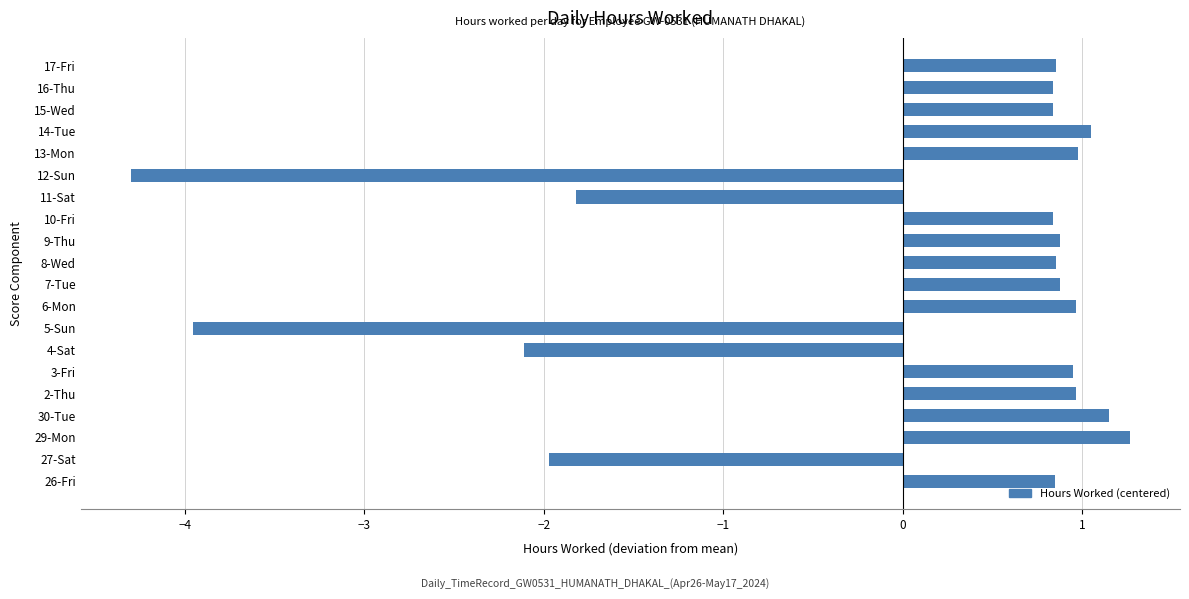

How many values are below zero?

5